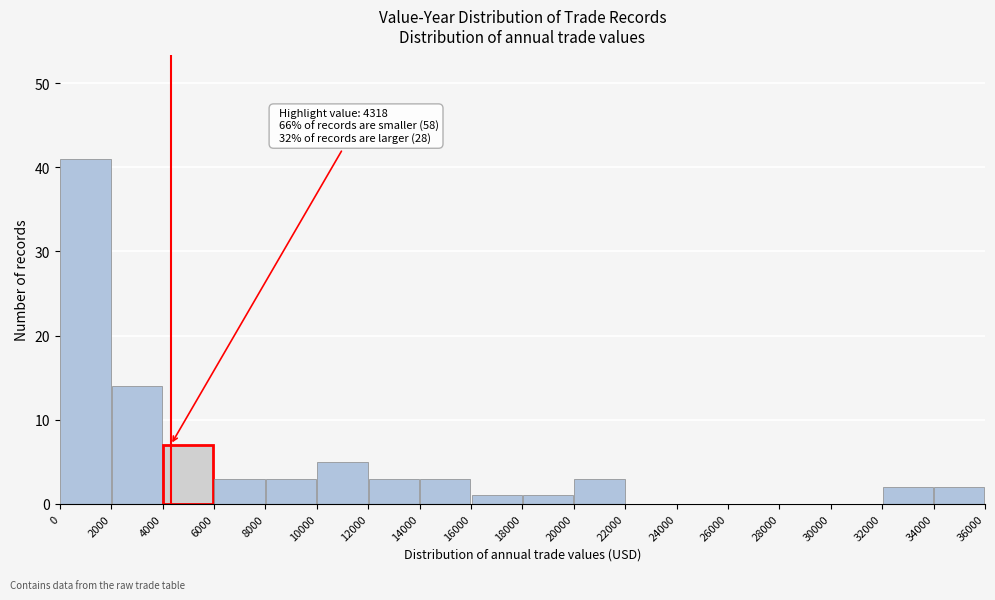

Which range on the x-axis has the tallest bar?

0 to 2000